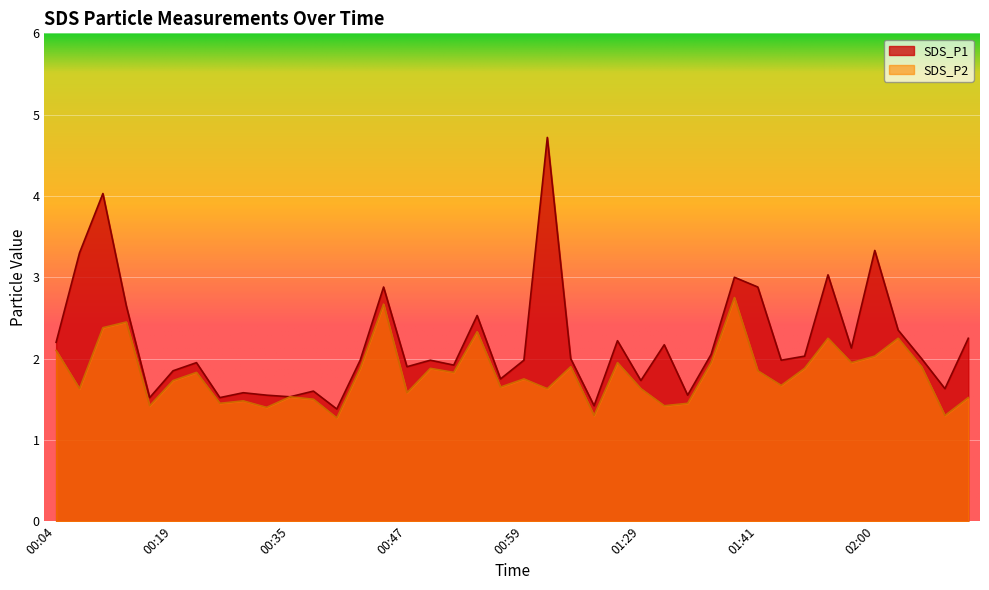

At which label does SDS_P2 reach its peak?

01:39